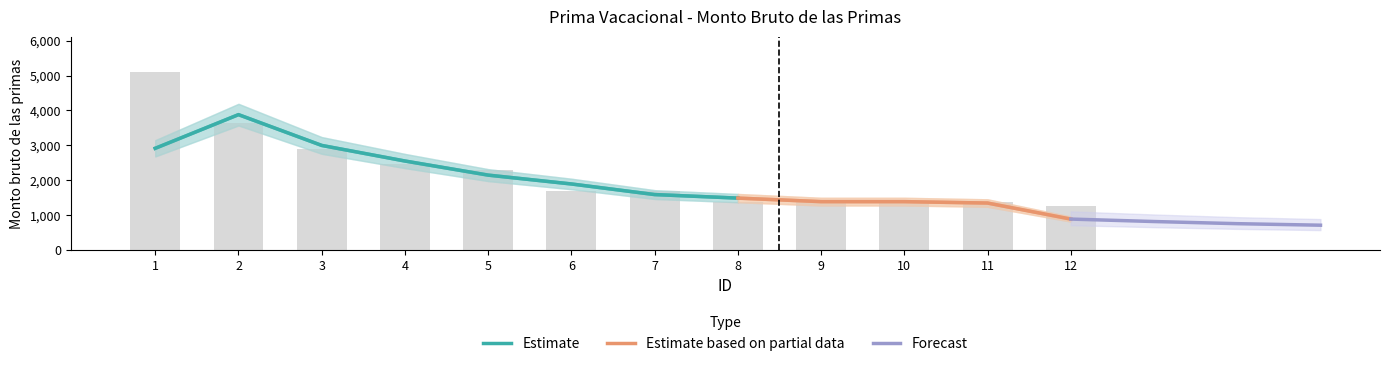

What is the sum of the values at 2 and 5?

5930.8